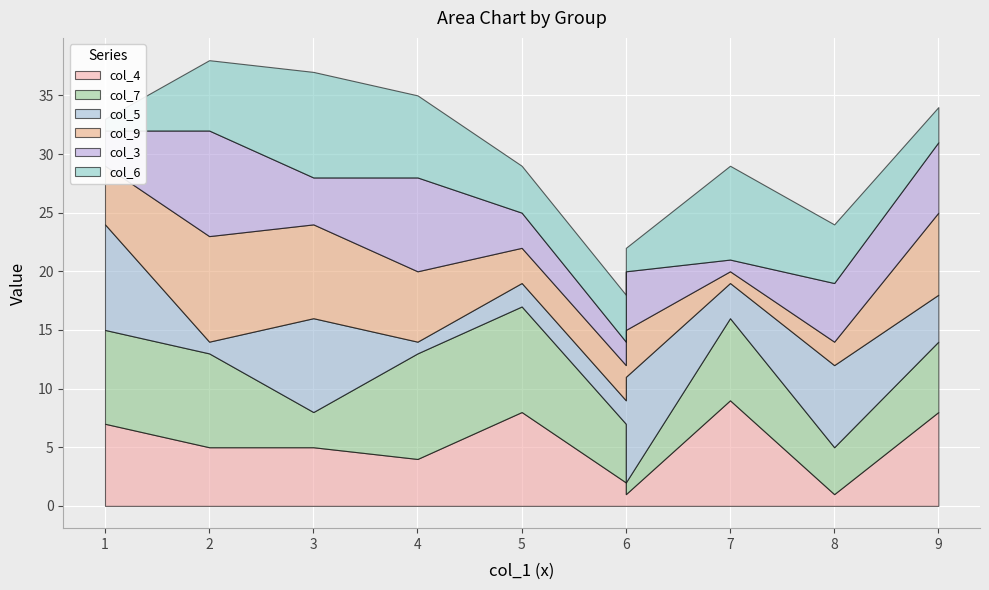

How many lines are shown in the chart?

6